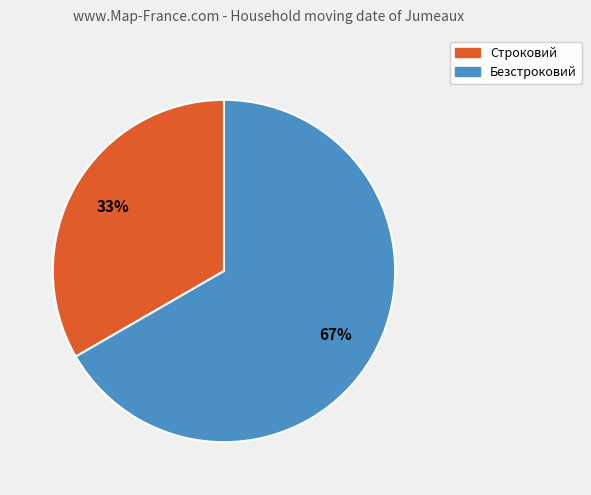

To the nearest percent, what portion does Безстроковий represent?

67%